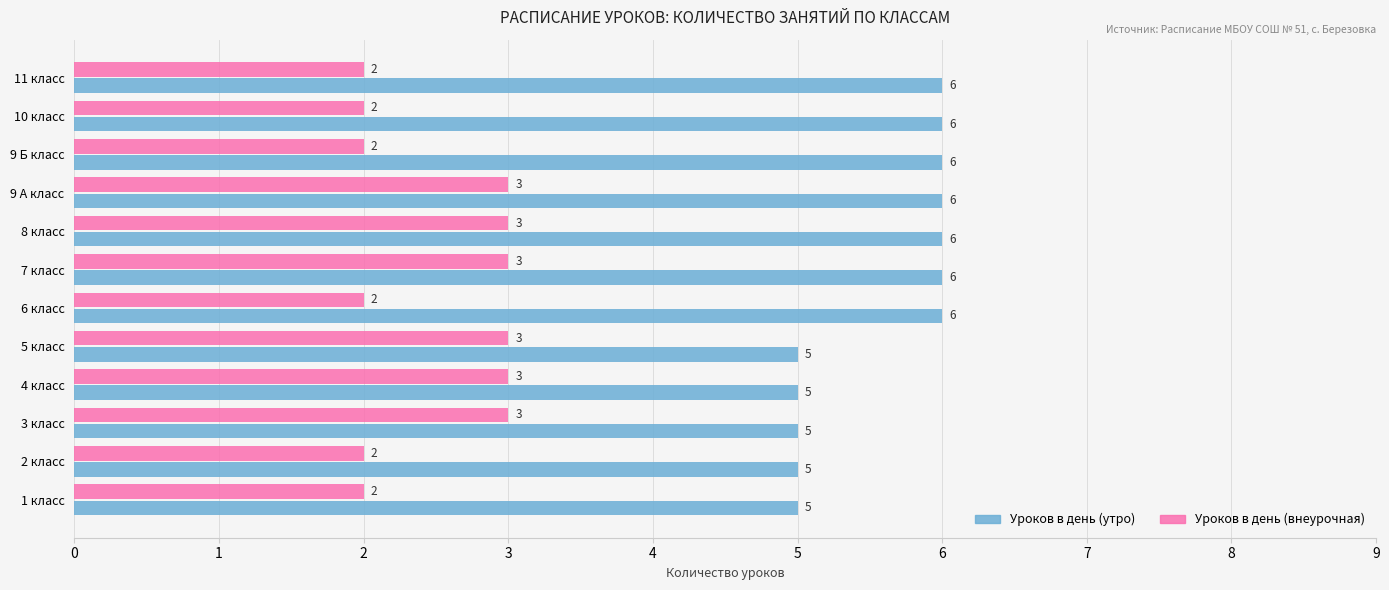

At how many categories does at least one series exceed 3?

12